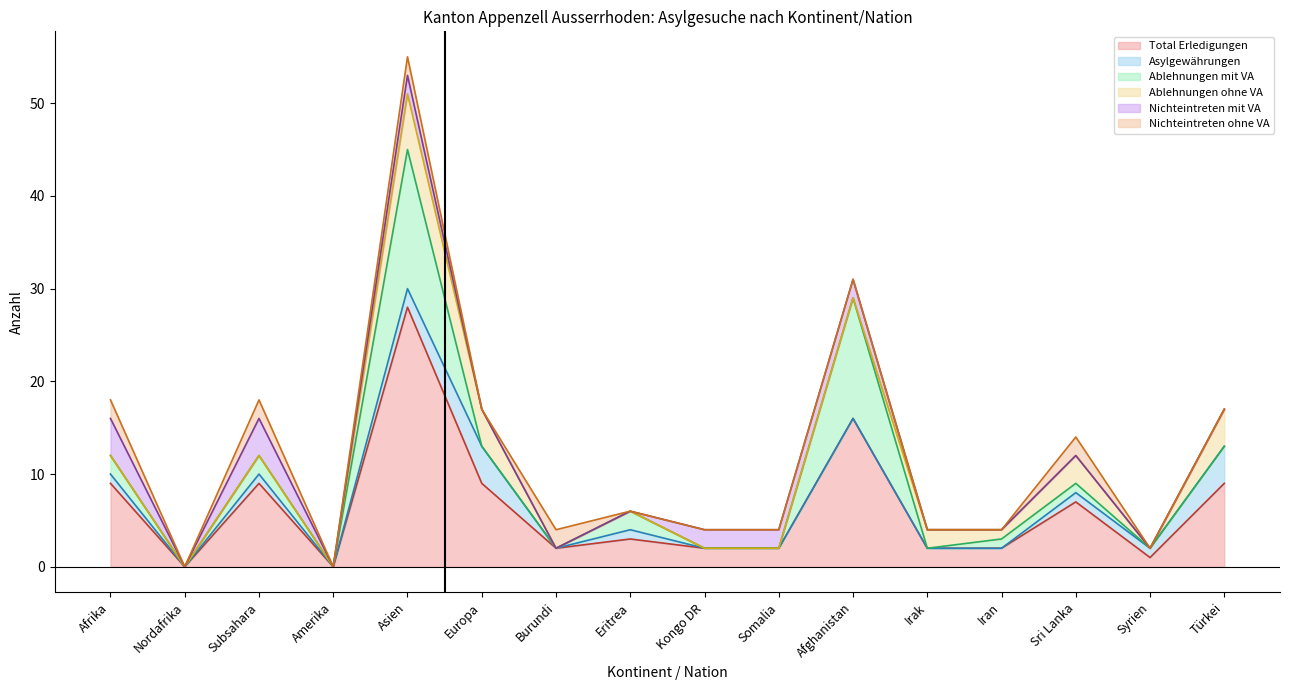

At which category is the sum across all series the highest?

Asien